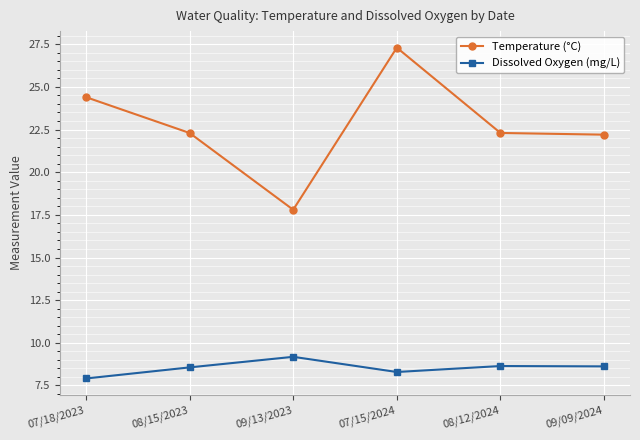

How many interior local peaks does the Temperature (°C) series have?

1